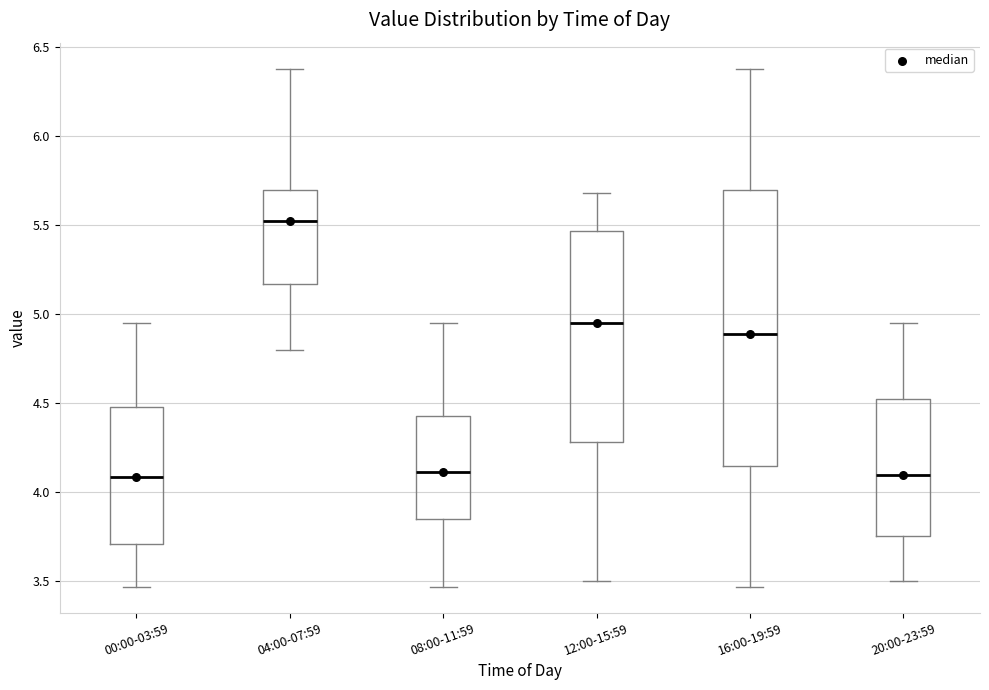

Comparing the boxes themselves (not the whiskers), which one is the tallest?

16:00-19:59